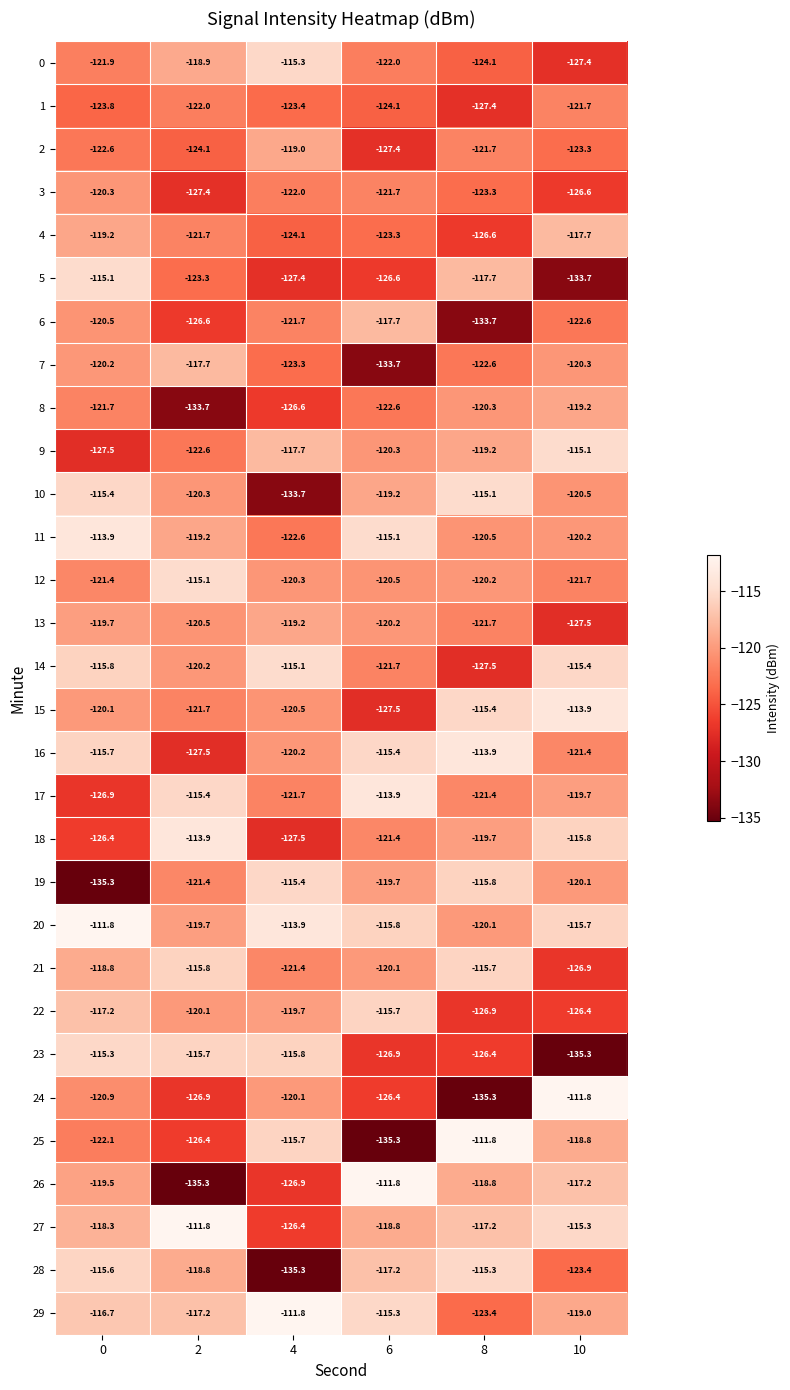

How many categories are shown in the chart?

6